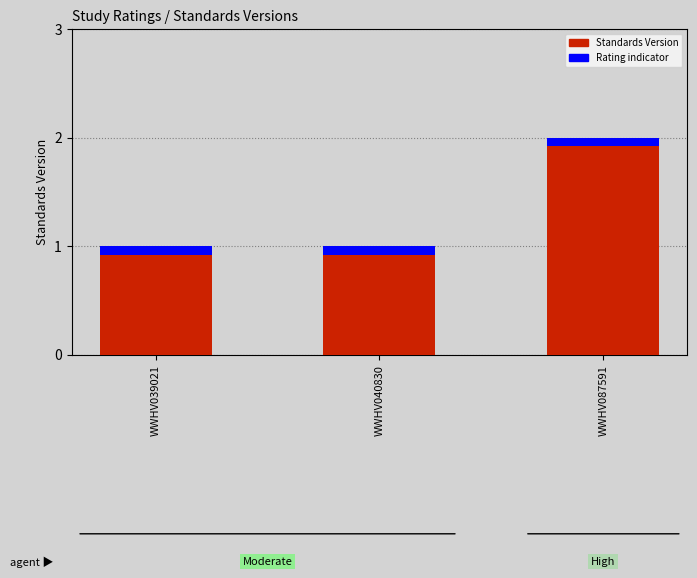

What is the sum of all values?

4